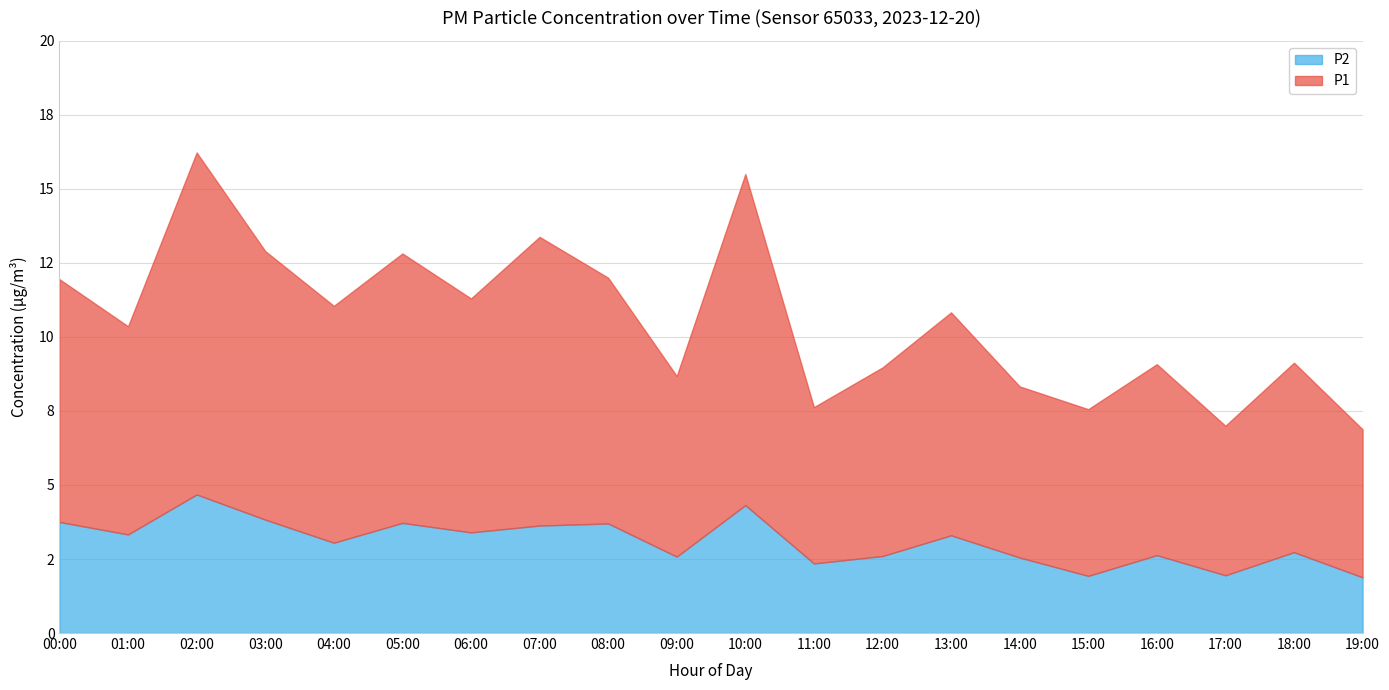

What are all the series names shown in the legend?

P2, P1